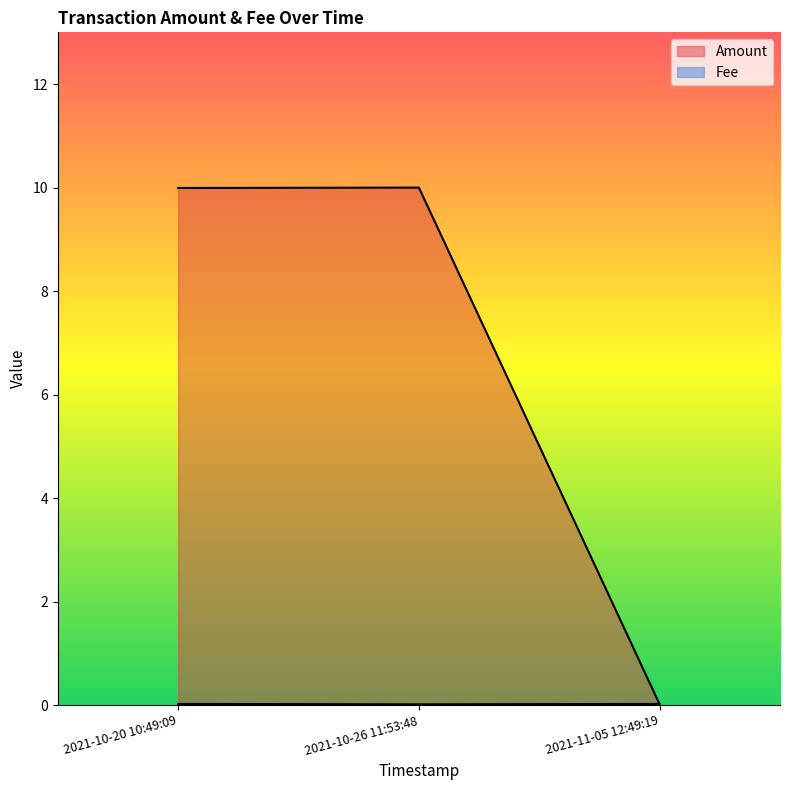

Which series has the largest total across all categories?

Amount